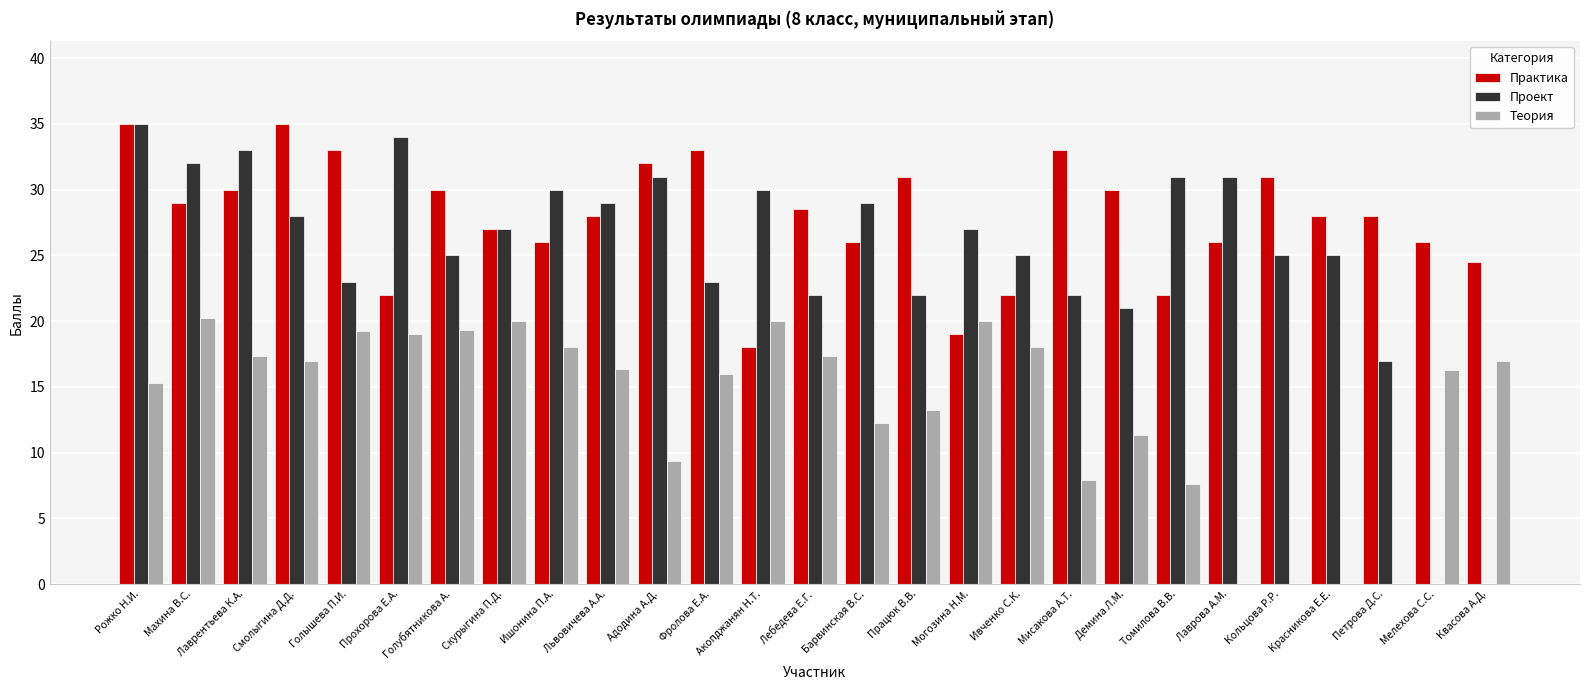

What is the total value across all series at Ишонина П.А.?

74.0